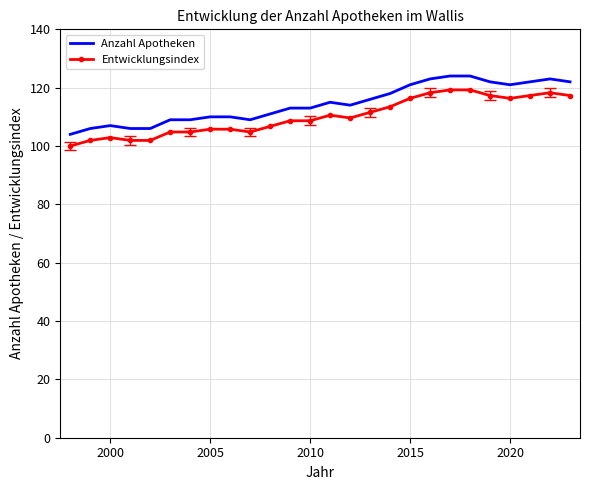

Which series has the widest spread of values?

Anzahl Apotheken